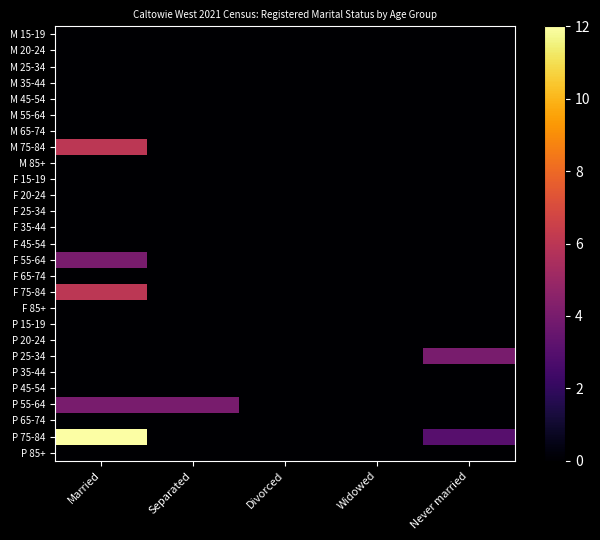

Count the number of data series in this chart.

27